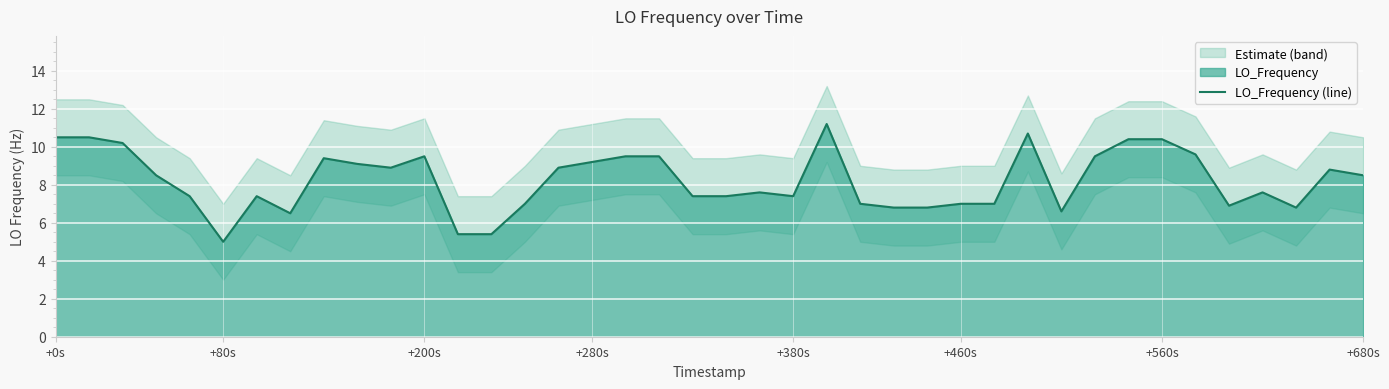

What is the average value?

8.2